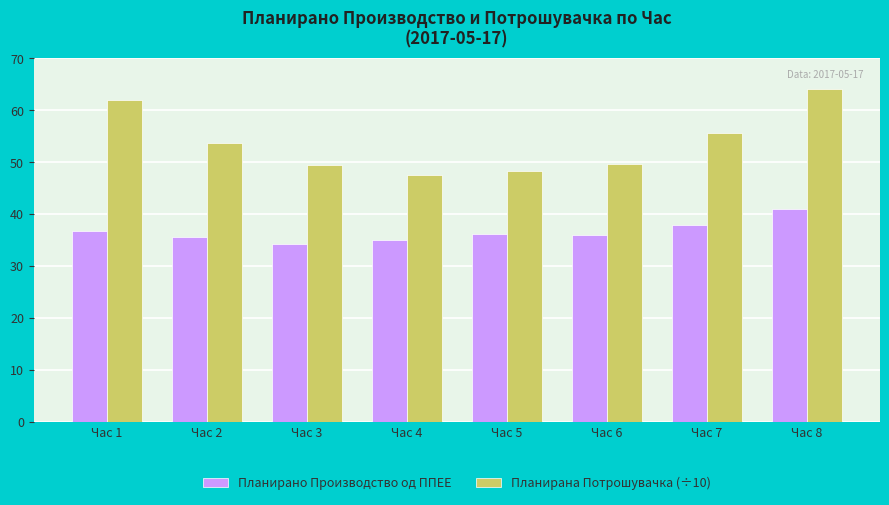

At which label is Планирана Потрошувачка (÷10) closest to 55?

Час 7